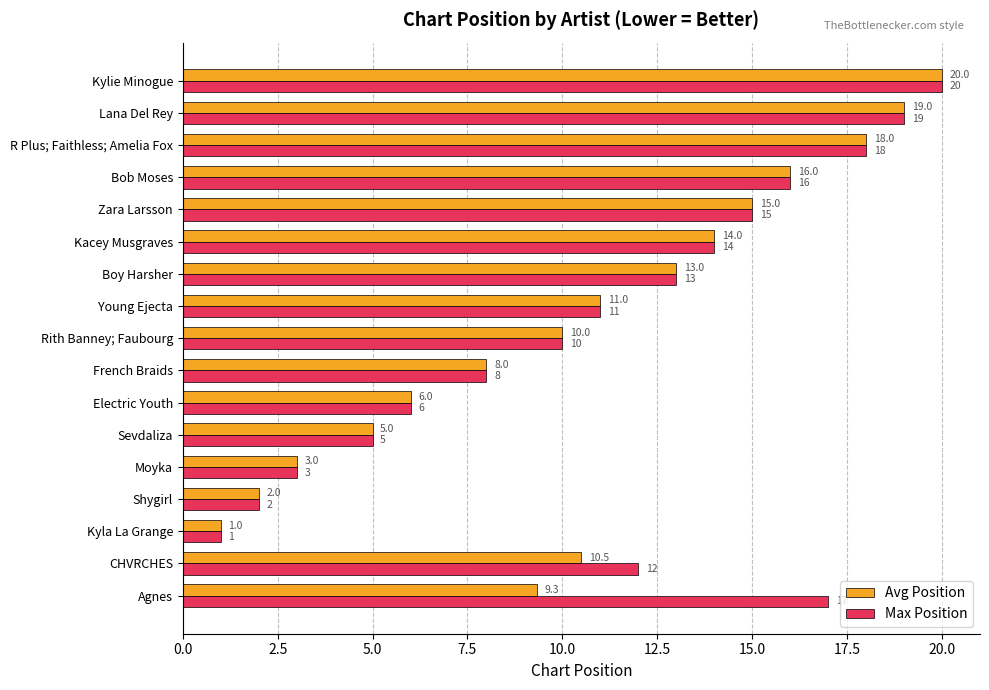

Is the value of Max Position at Electric Youth greater than the value of Avg Position at Agnes?

No